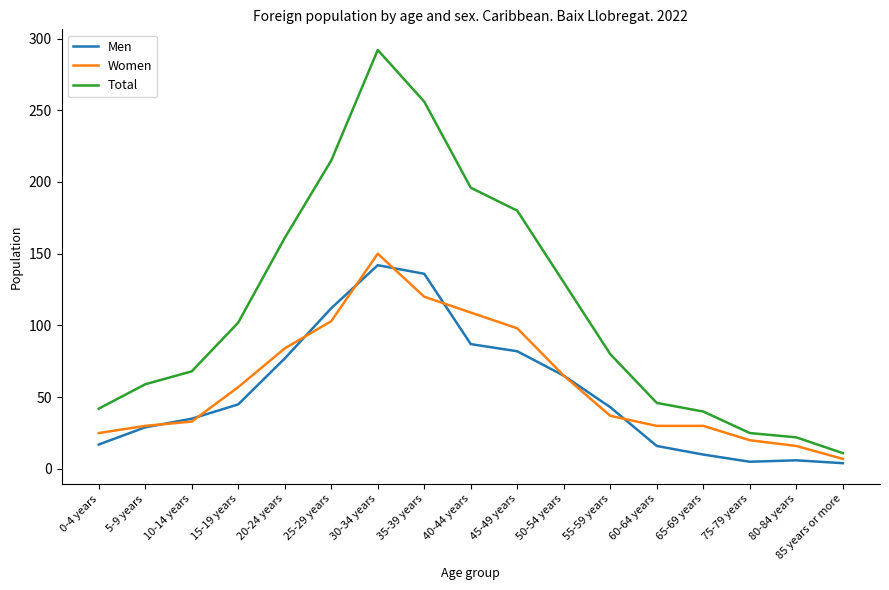

At which category is the sum across all series the highest?

30-34 years